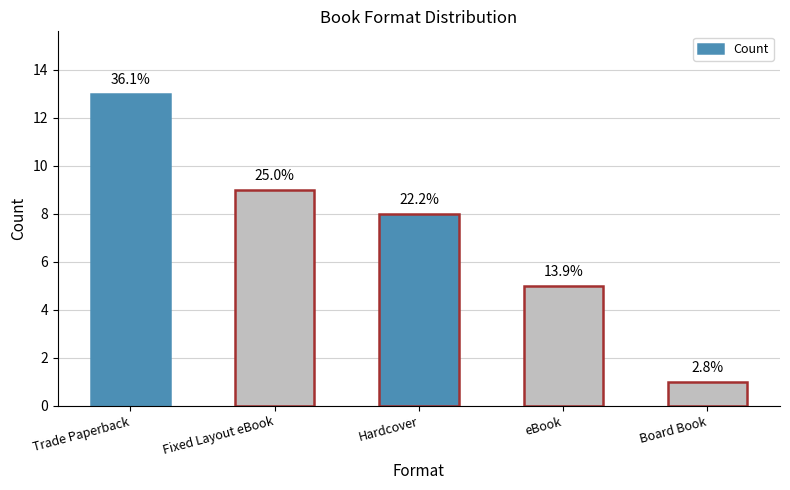

Are the bars horizontal?

No